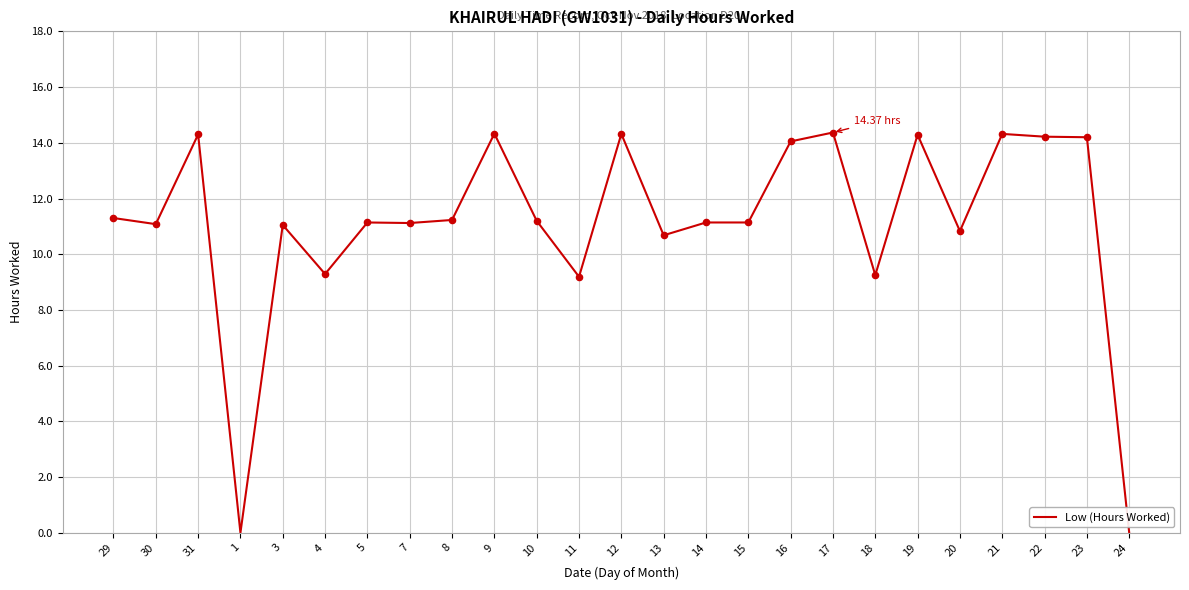

What is the ratio of the value at 31 to the value at 30?

1.3